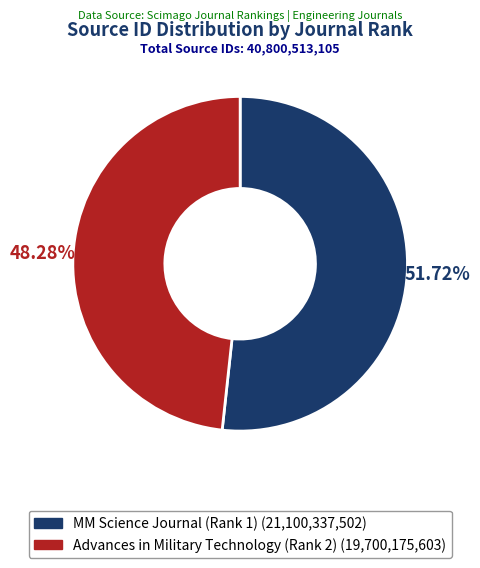

Which category has the smallest portion of the pie?

Advances in Military Technology (Rank 2)